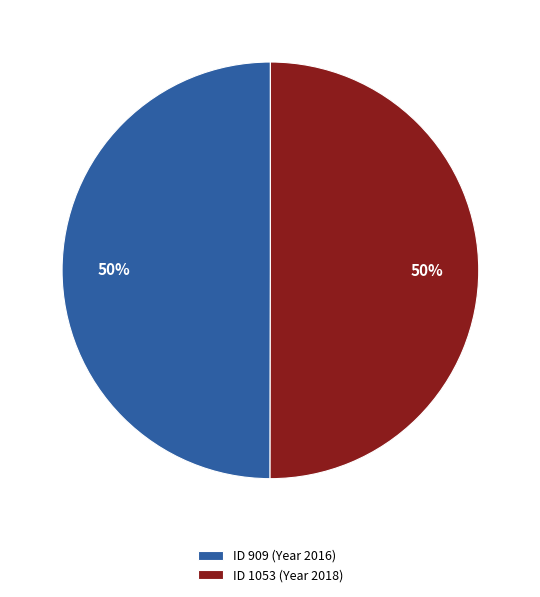

What percentage is the ID 909 (Year 2016) slice, to the nearest percent?

50%